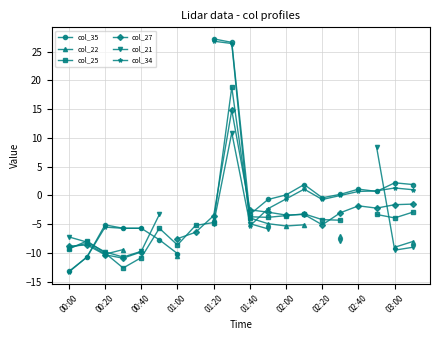

Where do col_21 and col_27 first cross each other?

17 and 18